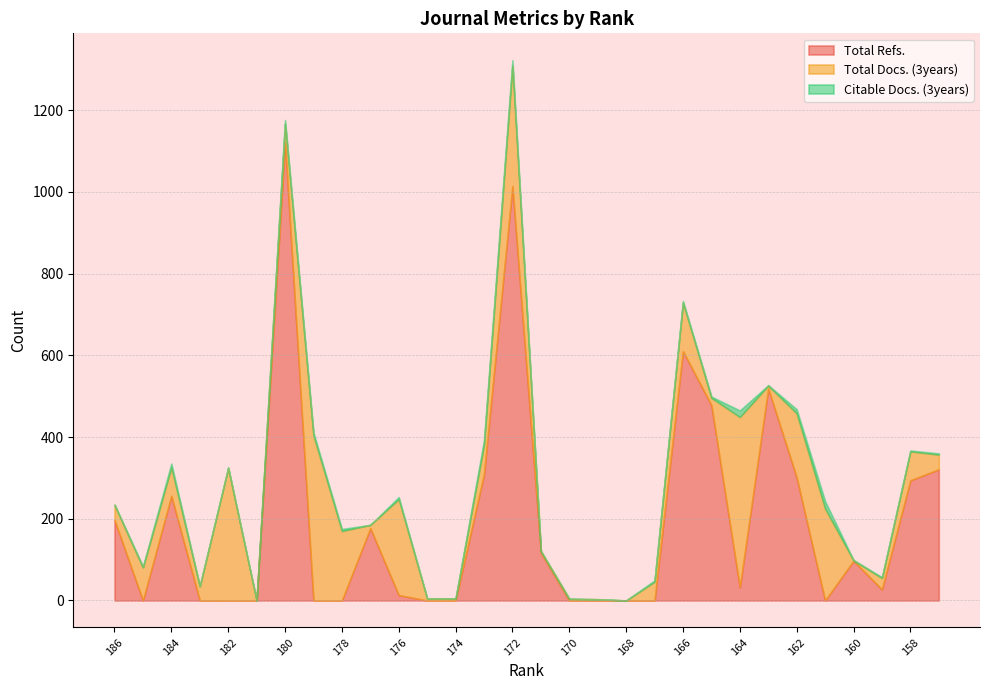

True or false: Citable Docs. (3years) has a value of 5 at 176.

True